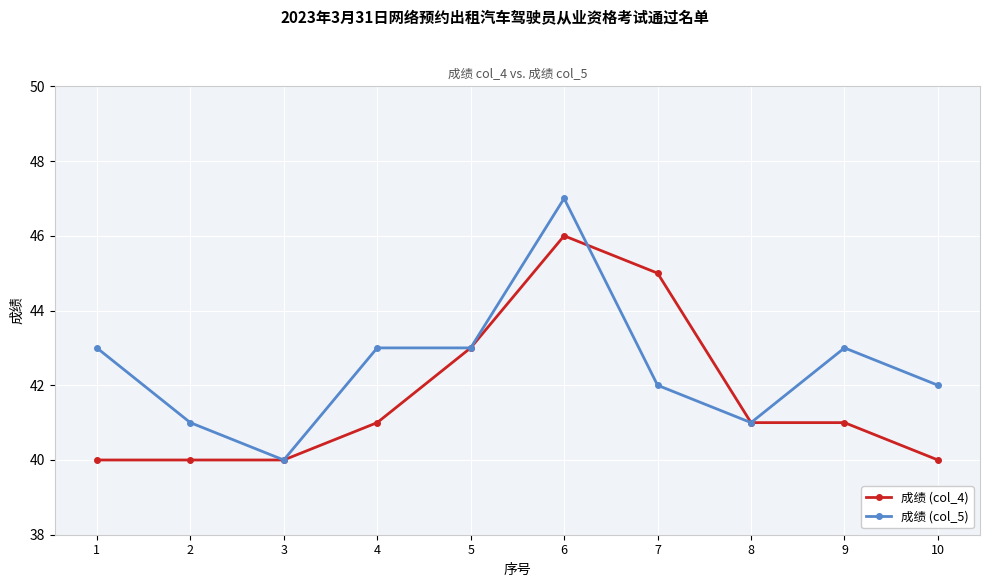

List the series in order of their peak value, highest first.

成绩 (col_5), 成绩 (col_4)